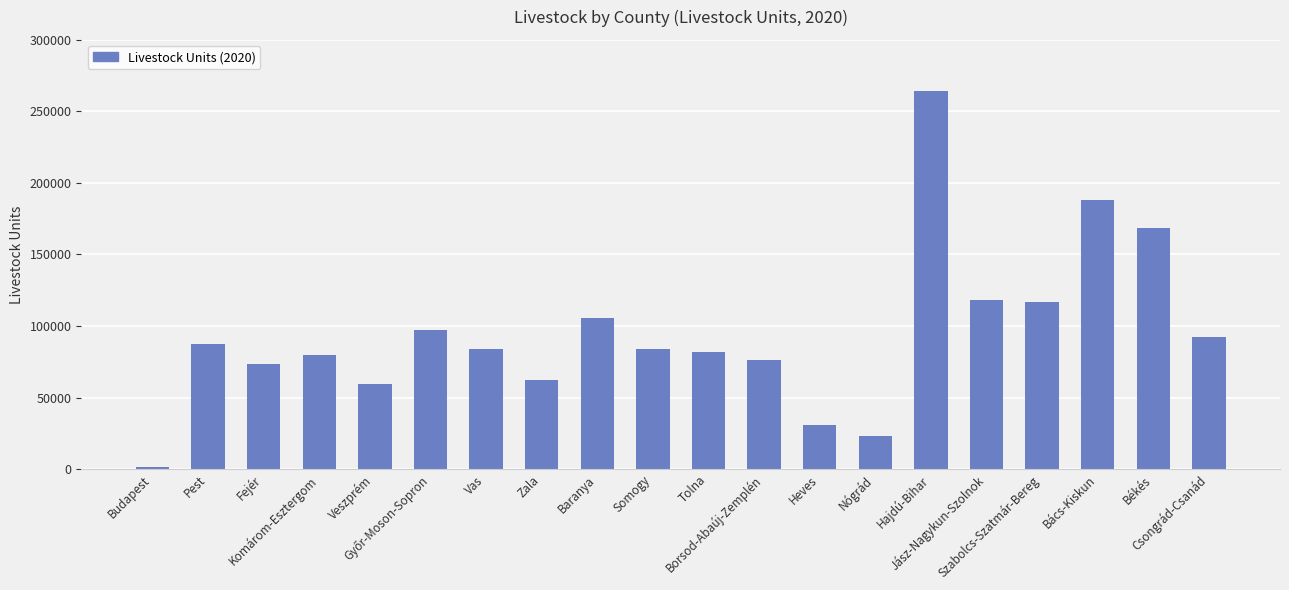

The value at Fejér is 28280. True or false?

False